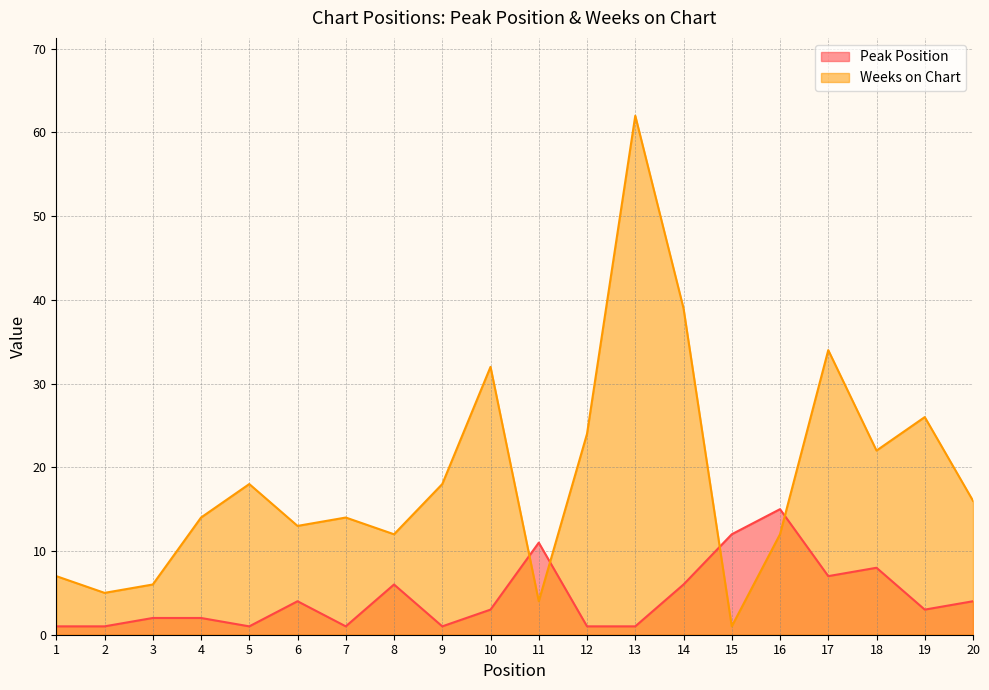

What is the average value of the Peak Position series?

4